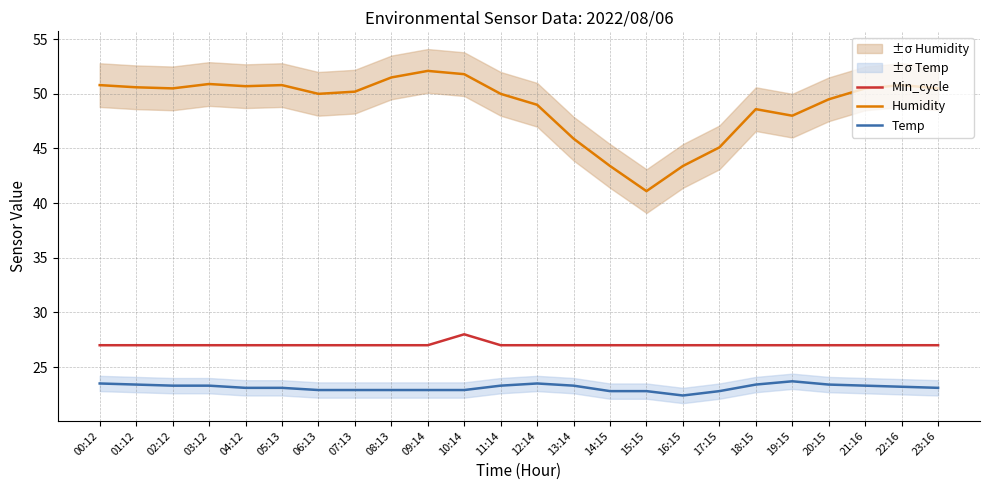

List the series in order of their peak value, lowest first.

Temp, Min_cycle, Humidity